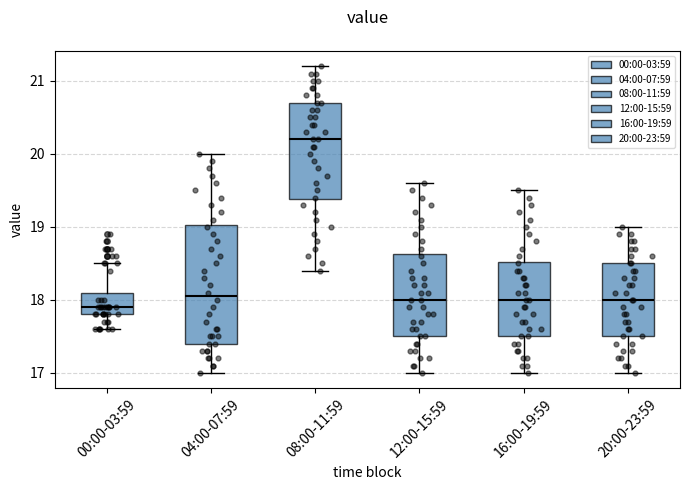

Comparing the boxes themselves (not the whiskers), which one is the tallest?

04:00-07:59